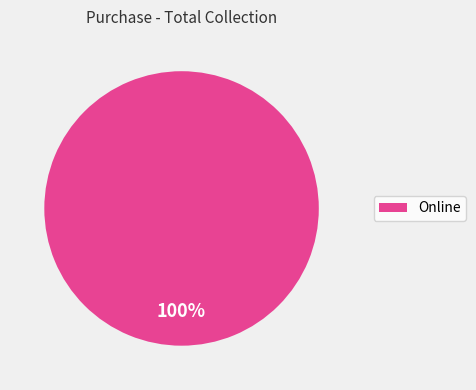

How many slices are in this pie chart?

1